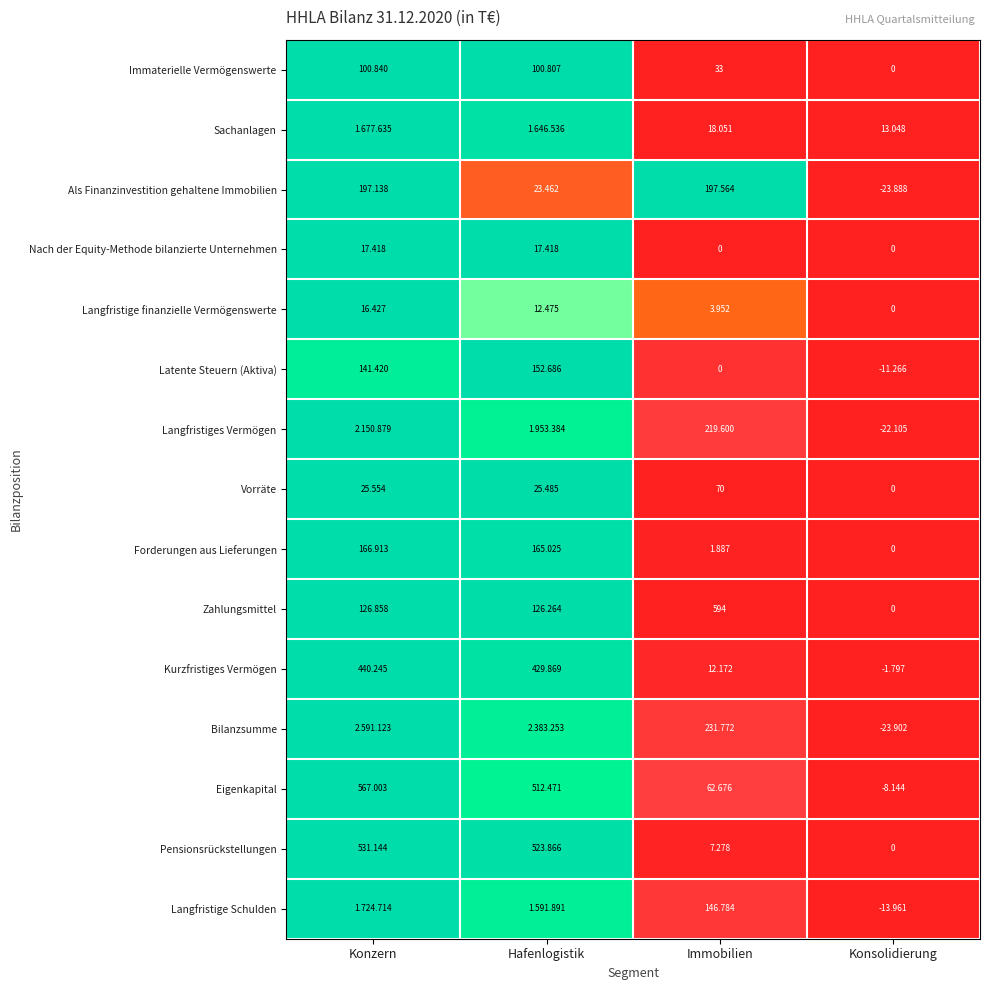

Is the value of Latente Steuern (Aktiva) at Hafenlogistik greater than the value of Immaterielle Vermögenswerte at Immobilien?

Yes